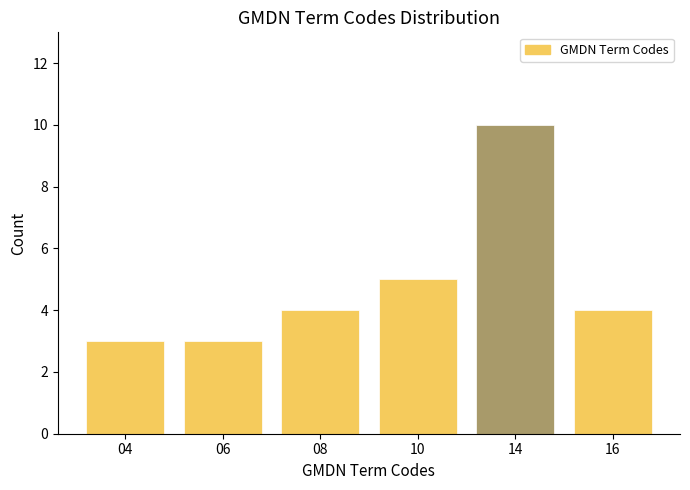

Reading left to right, transcribe all the data shown in this chart.

3	3	4	5	10	4